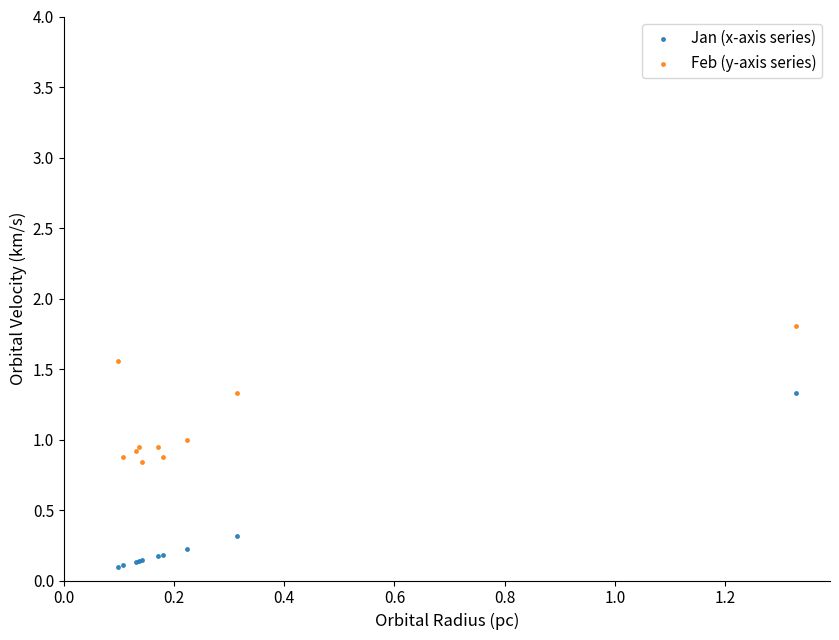

Which series reaches the minimum Y coordinate?

Jan (x-axis series)